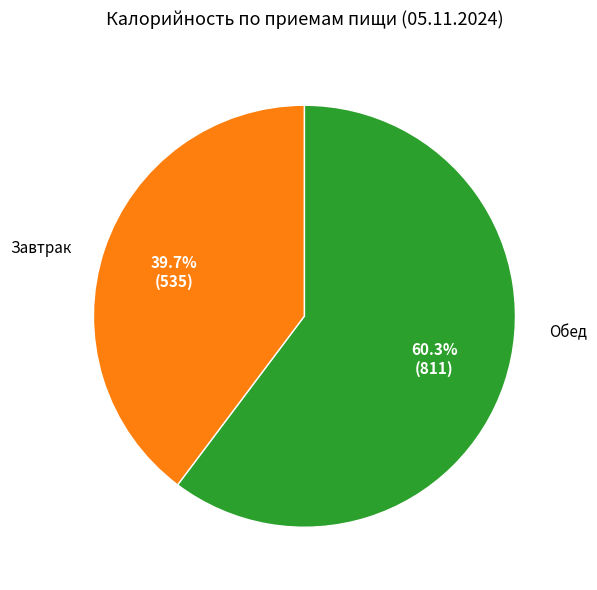

Is there any slice that represents more than half of the pie?

Yes